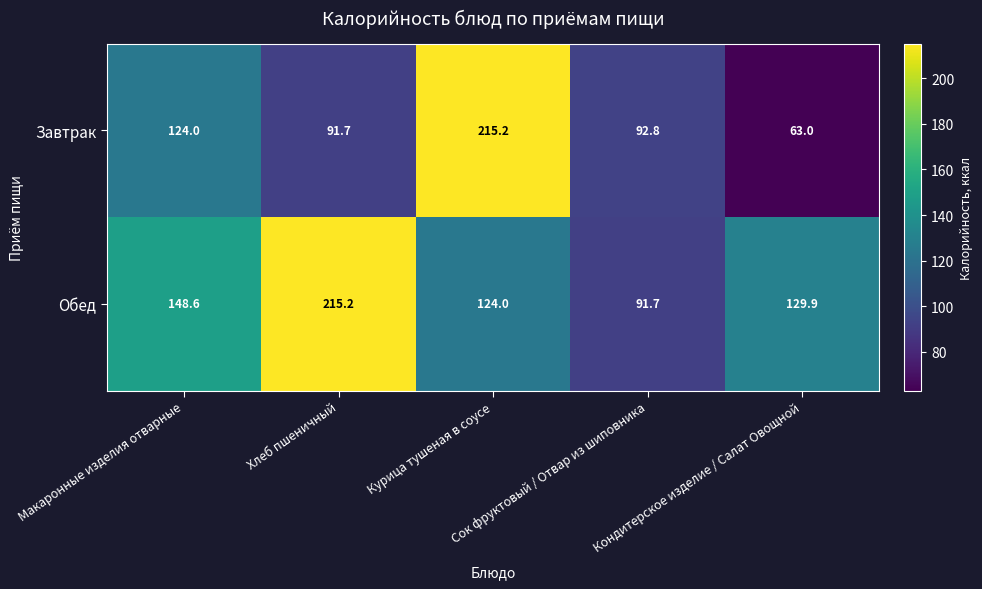

At which category is the sum across all series the highest?

Курица тушеная в соусе